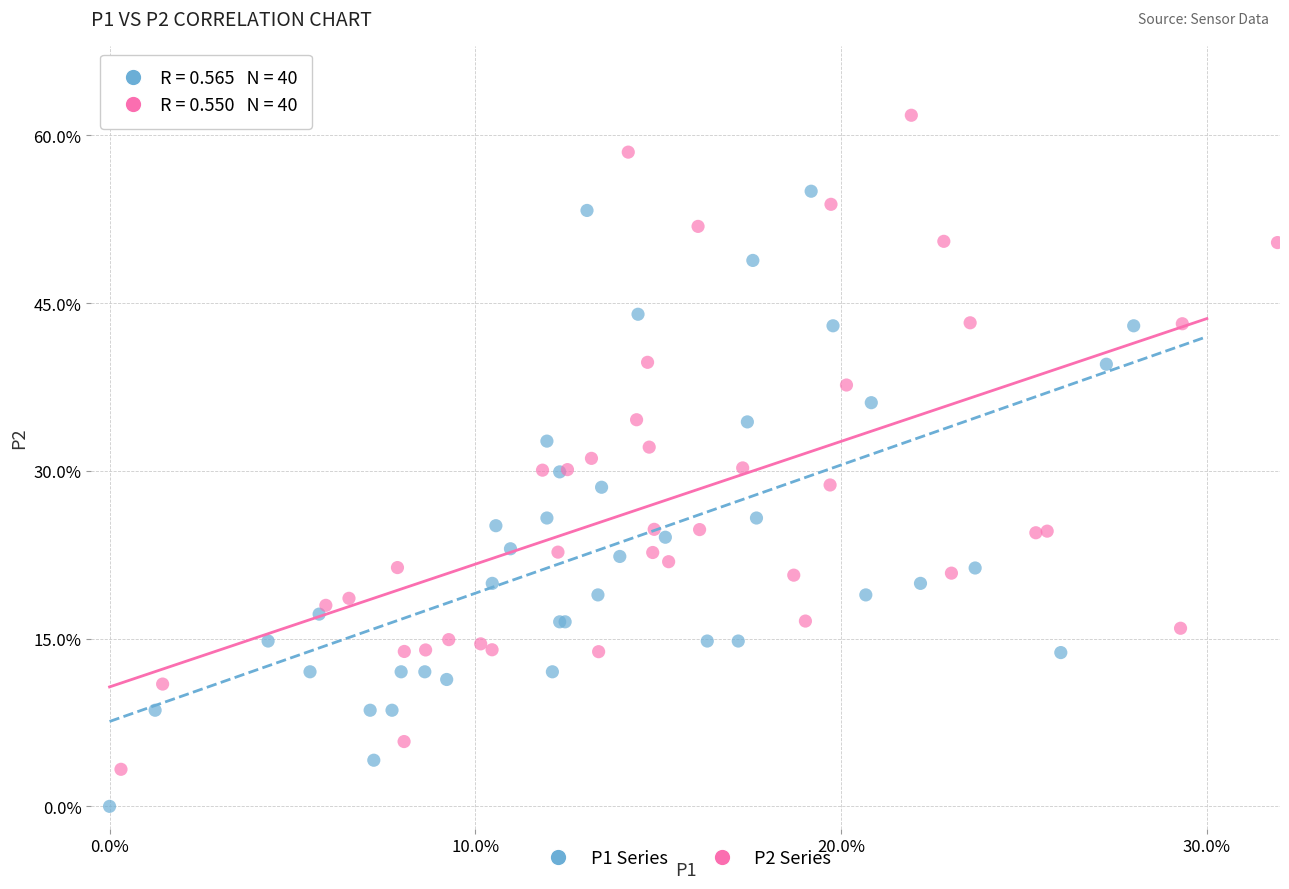

Which series contains the lowest Y value?

P1 Series